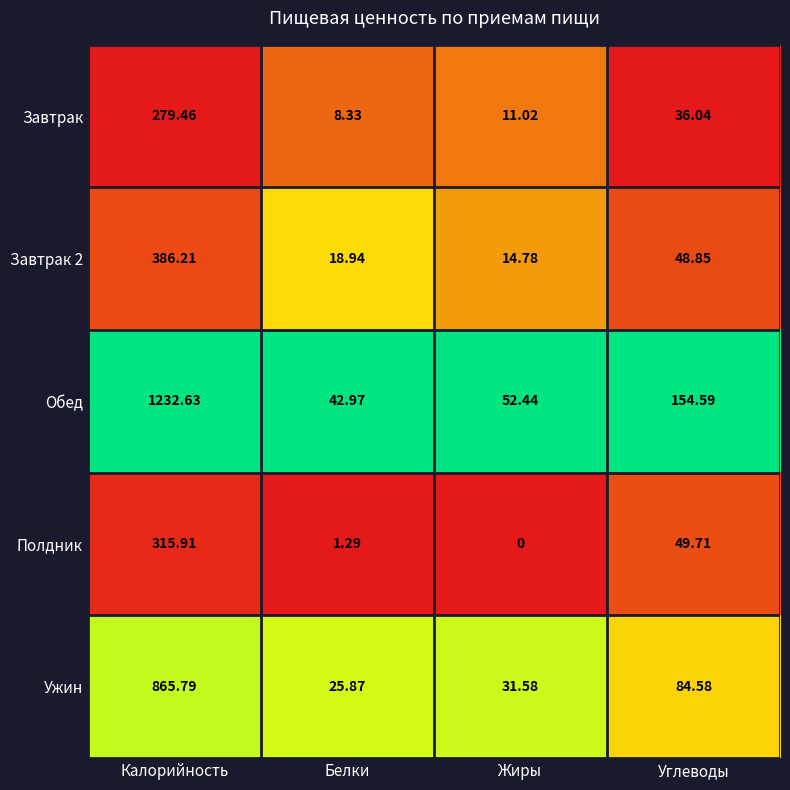

Rank the categories by Завтрак value from lowest to highest.

Белки, Жиры, Углеводы, Калорийность